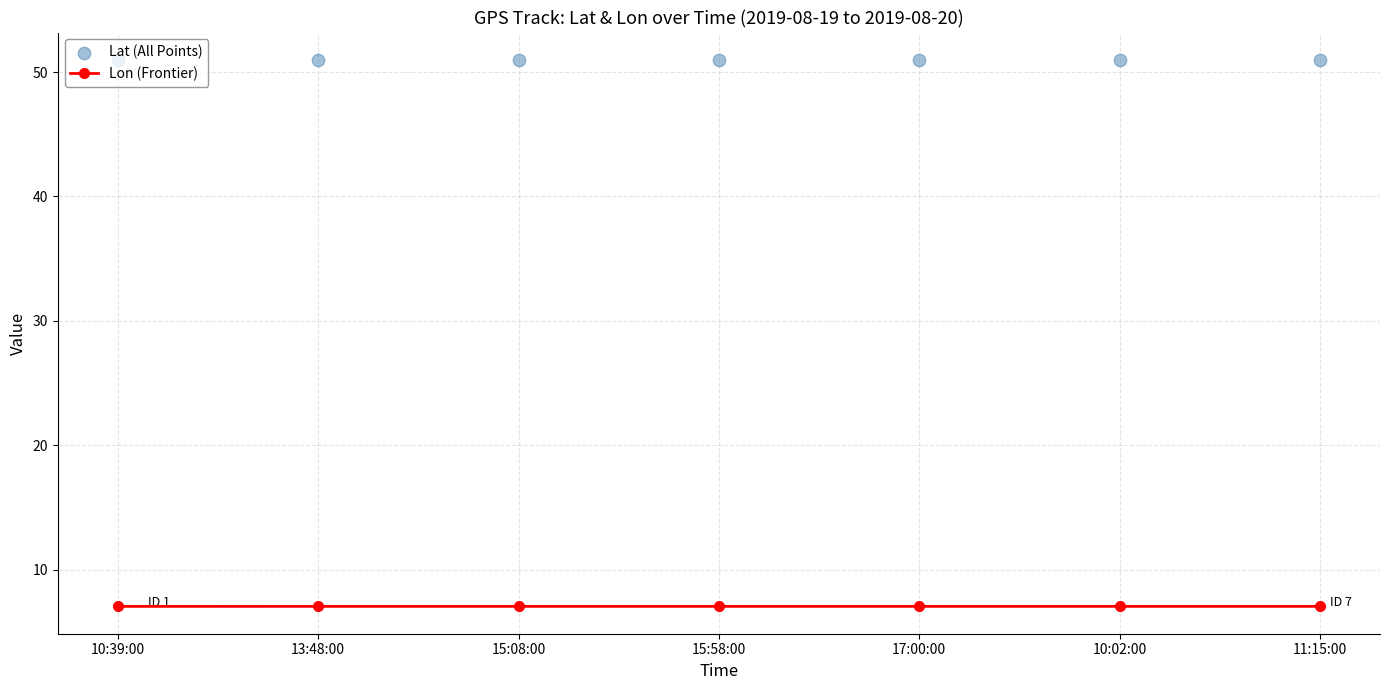

At which category is the sum across all series the highest?

11:15:00